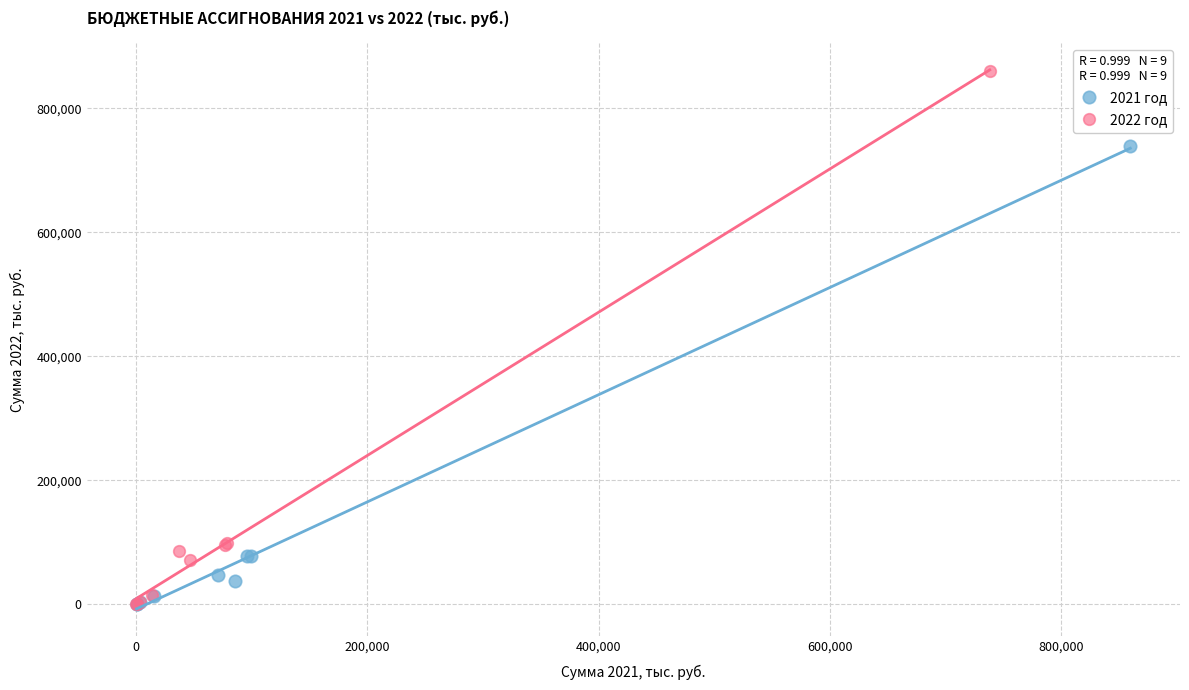

What are all the series names shown in the legend?

2021 год, 2022 год